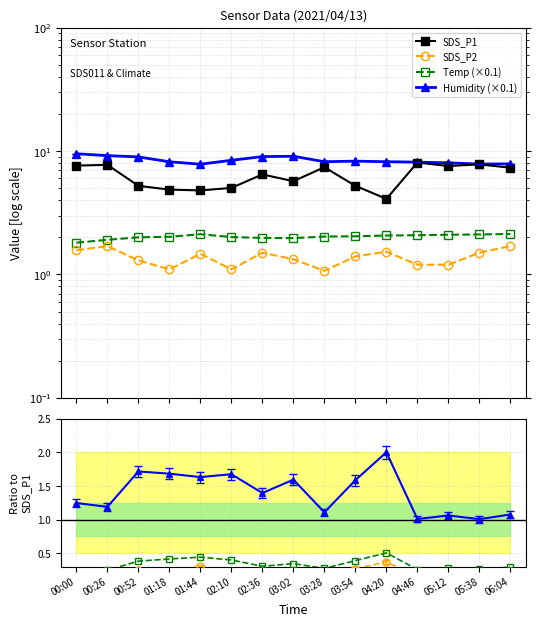

How many data points in SDS_P1 are above 6?

8